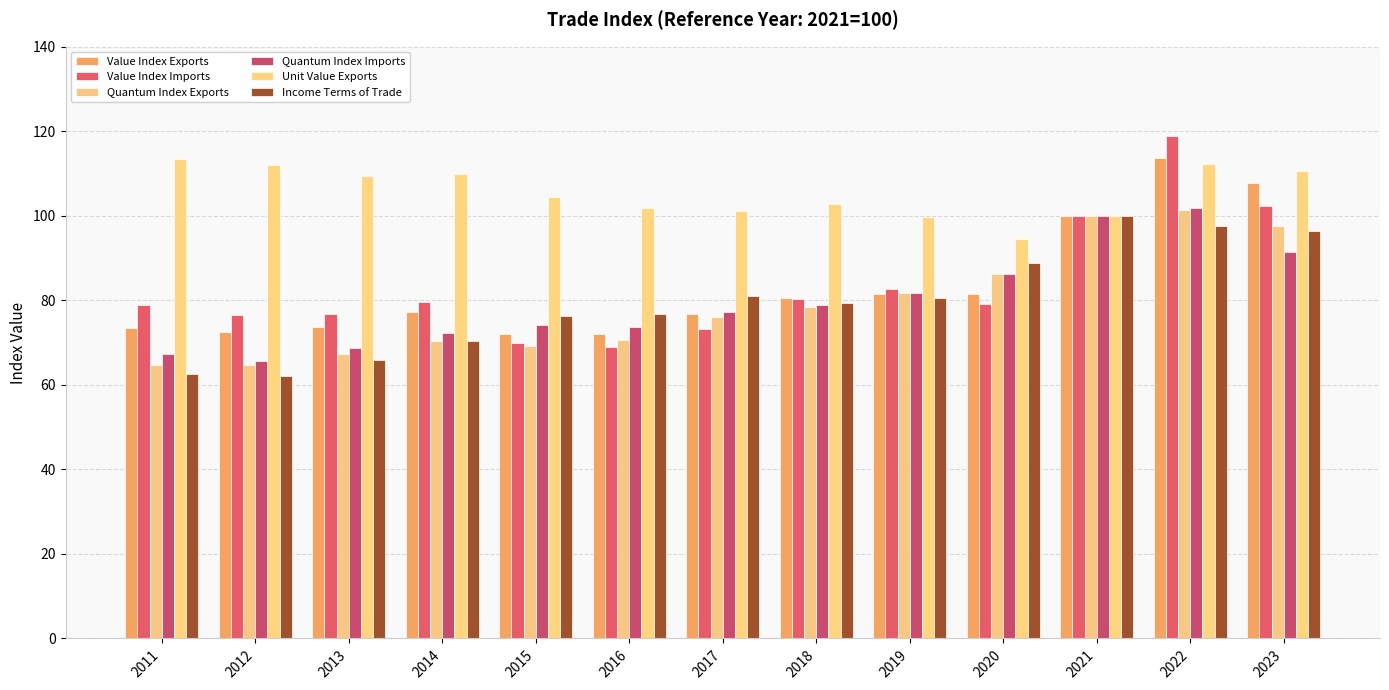

What is the minimum value shown in the chart?

62.1